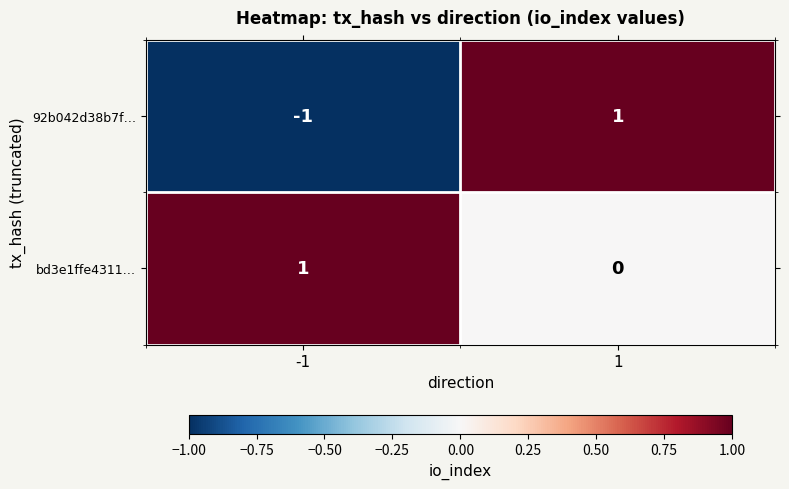

Which series changed the most between -1 and 1?

92b042d38b7f…